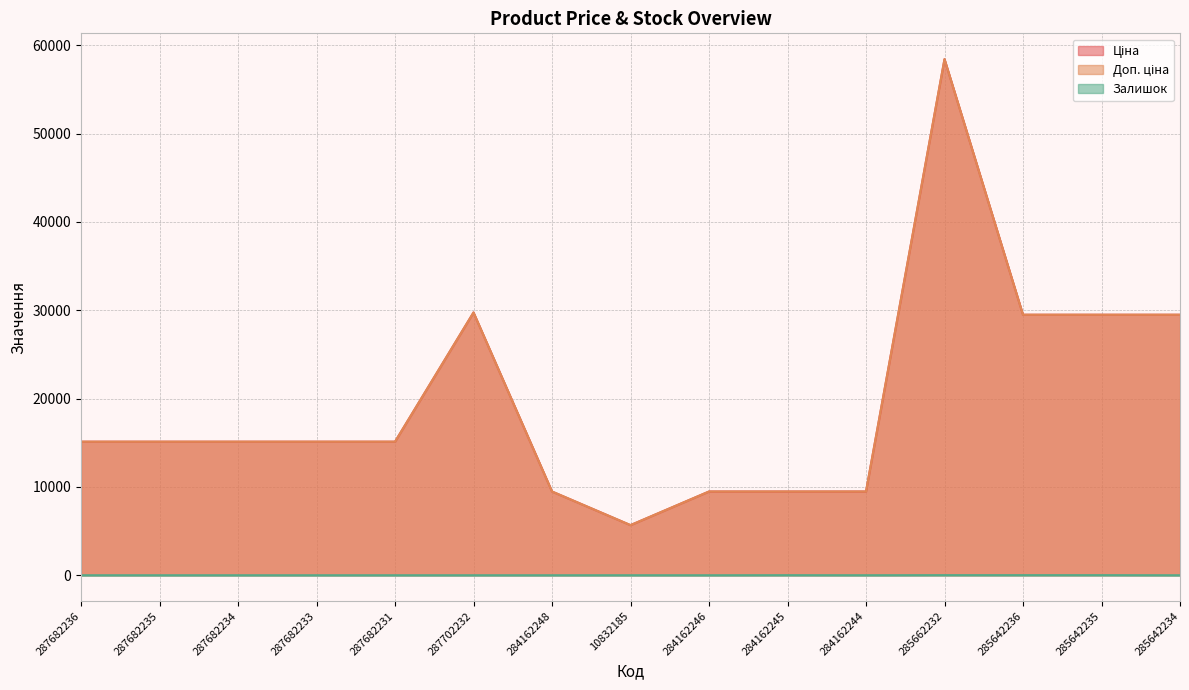

True or false: Залишок and Ціна intersect in this chart.

False